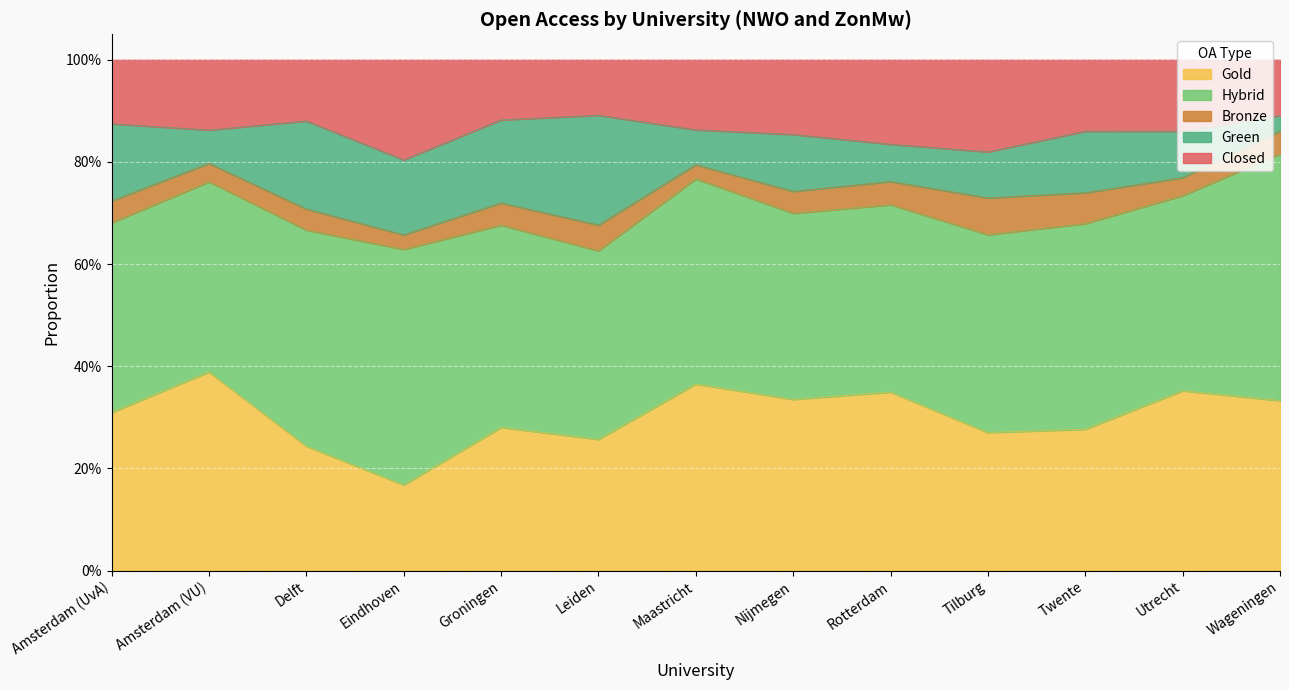

True or false: Total has a value of 1.3 at Wageningen.

False